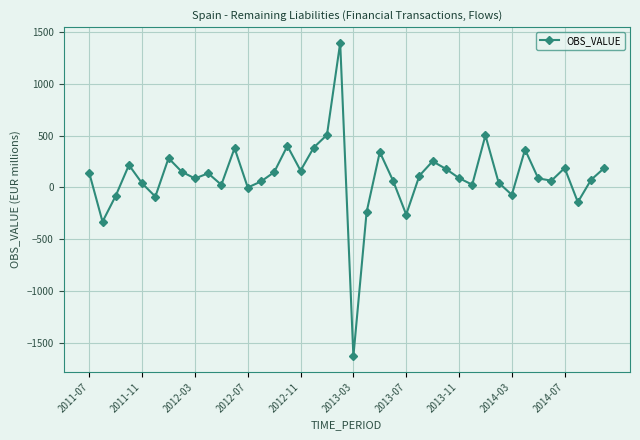

What is the difference between the maximum and minimum values?

3025